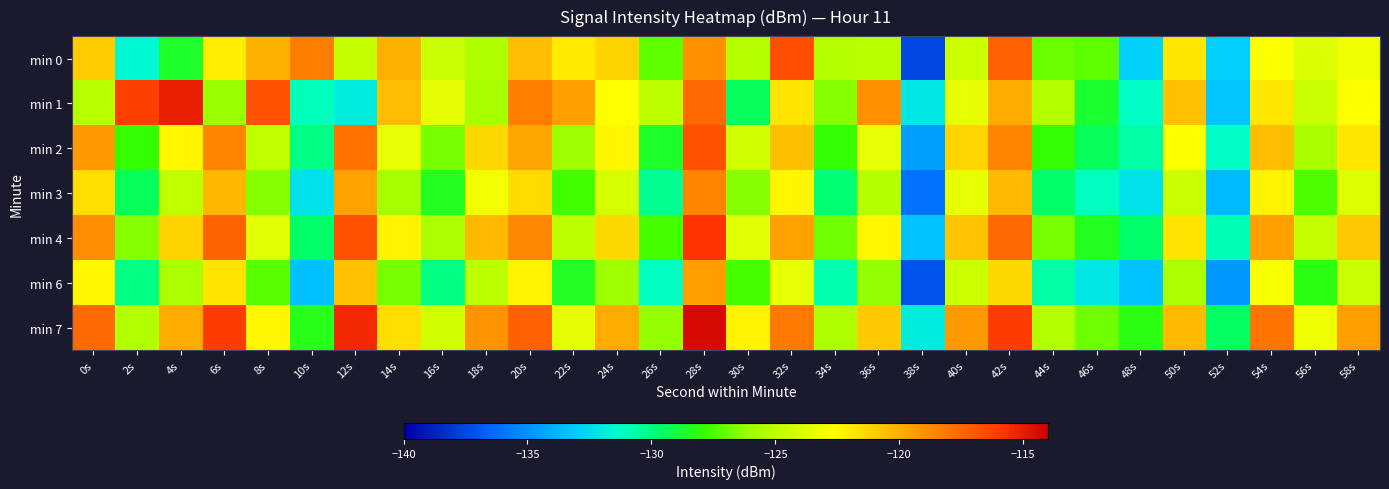

Reading left to right, what are all the values shown in this chart?

min 0: 0s=-120.9	2s=-131.5	4s=-128.6	6s=-122.1	8s=-120.1	10s=-118.3	12s=-124.7	14s=-120.0	16s=-124.5	18s=-125.5	20s=-120.4	22s=-122.0	24s=-121.2	26s=-127.1	28s=-119.0	30s=-125.2	32s=-116.7	34s=-125.2	36s=-125.0	38s=-137.5	40s=-124.4	42s=-117.3	44s=-127.0	46s=-127.2	48s=-132.8	50s=-121.9	52s=-132.9	54s=-122.8	56s=-123.9	58s=-123.2
min 1: 0s=-125.2	2s=-116.2	4s=-115.1	6s=-126.0	8s=-116.8	10s=-131.0	12s=-132.0	14s=-120.4	16s=-123.6	18s=-125.6	20s=-118.3	22s=-119.5	24s=-122.7	26s=-124.9	28s=-117.6	30s=-129.3	32s=-121.8	34s=-126.5	36s=-118.9	38s=-132.1	40s=-123.5	42s=-119.9	44s=-125.3	46s=-128.7	48s=-131.2	50s=-120.6	52s=-133.2	54s=-121.9	56s=-124.6	58s=-122.8
min 2: 0s=-119.2	2s=-127.9	4s=-122.3	6s=-118.6	8s=-124.8	10s=-130.1	12s=-117.9	14s=-123.5	16s=-126.8	18s=-121.3	20s=-119.7	22s=-125.9	24s=-122.3	26s=-128.6	28s=-116.8	30s=-124.2	32s=-120.6	34s=-127.9	36s=-123.5	38s=-134.6	40s=-121.2	42s=-118.6	44s=-127.9	46s=-129.3	48s=-130.6	50s=-122.8	52s=-131.2	54s=-120.5	56s=-125.7	58s=-121.9
min 3: 0s=-121.6	2s=-129.3	4s=-124.8	6s=-120.2	8s=-126.5	10s=-132.3	12s=-119.6	14s=-125.8	16s=-128.3	18s=-123.1	20s=-121.5	22s=-127.7	24s=-124.1	26s=-130.3	28s=-118.6	30s=-126.5	32s=-122.3	34s=-129.8	36s=-125.2	38s=-136.1	40s=-123.5	42s=-120.3	44s=-129.6	46s=-131.1	48s=-132.3	50s=-124.6	52s=-133.7	54s=-122.2	56s=-127.5	58s=-123.8
min 4: 0s=-118.8	2s=-126.5	4s=-121.1	6s=-117.5	8s=-123.7	10s=-129.6	12s=-116.8	14s=-122.2	16s=-125.6	18s=-120.3	20s=-118.7	22s=-124.9	24s=-121.3	26s=-127.6	28s=-115.8	30s=-123.7	32s=-119.6	34s=-126.9	36s=-122.3	38s=-133.3	40s=-120.7	42s=-117.6	44s=-126.8	46s=-128.3	48s=-129.6	50s=-121.8	52s=-130.9	54s=-119.5	56s=-124.7	58s=-120.9
min 6: 0s=-122.3	2s=-130.1	4s=-125.6	6s=-121.8	8s=-127.2	10s=-133.4	12s=-120.6	14s=-126.8	16s=-130.1	18s=-124.9	20s=-122.2	22s=-128.4	24s=-125.9	26s=-131.1	28s=-119.3	30s=-127.6	32s=-123.5	34s=-130.8	36s=-126.2	38s=-137.1	40s=-124.5	42s=-121.3	44s=-130.6	46s=-132.1	48s=-133.3	50s=-125.6	52s=-134.8	54s=-122.9	56s=-128.1	58s=-124.6
min 7: 0s=-117.6	2s=-125.3	4s=-119.9	6s=-116.1	8s=-122.3	10s=-128.2	12s=-115.3	14s=-121.6	16s=-124.2	18s=-119.0	20s=-117.3	22s=-123.6	24s=-119.9	26s=-126.2	28s=-114.3	30s=-122.2	32s=-118.1	34s=-125.5	36s=-120.9	38s=-131.9	40s=-119.2	42s=-116.1	44s=-125.3	46s=-126.9	48s=-128.1	50s=-120.3	52s=-129.4	54s=-118.0	56s=-123.2	58s=-119.5